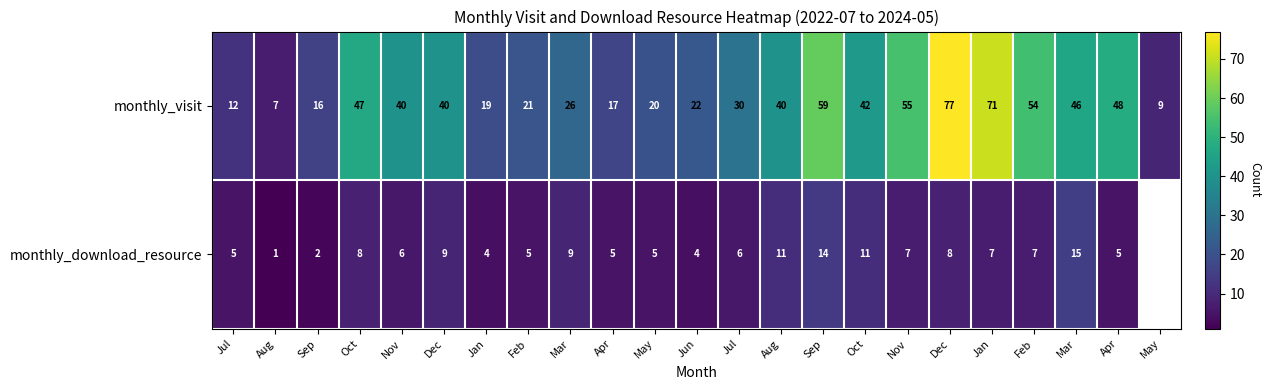

The monthly_download_resource series shows 1.4 at May. True or false?

False